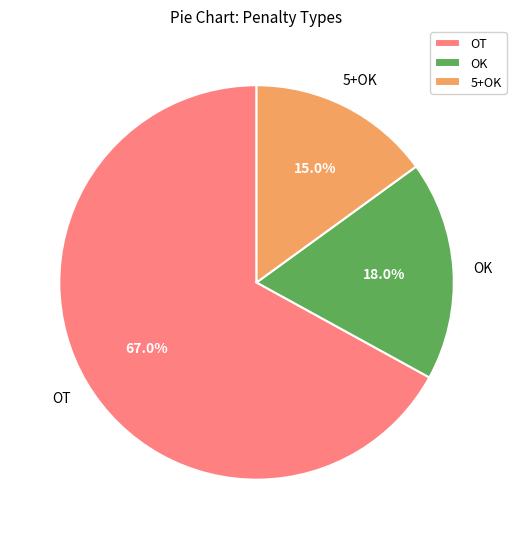

How many slices are in this pie chart?

3